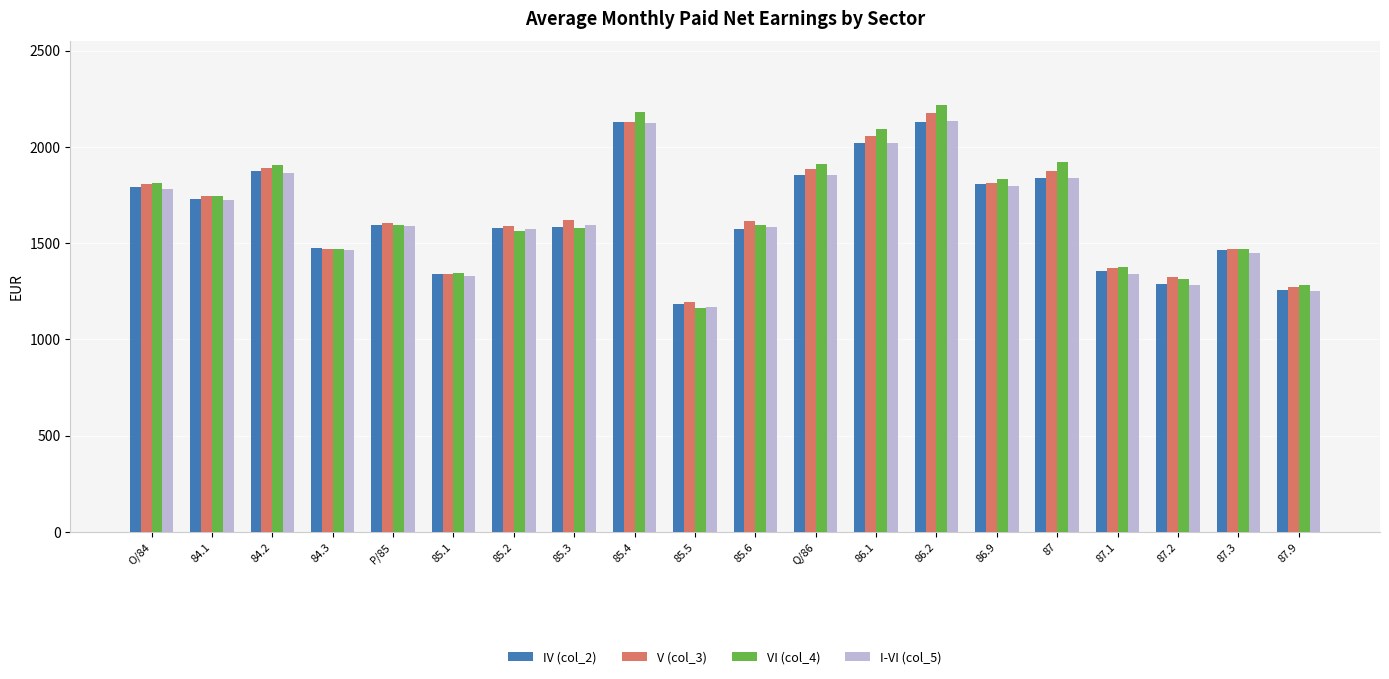

What is the spread (max minus min) of values at 85.1?

19